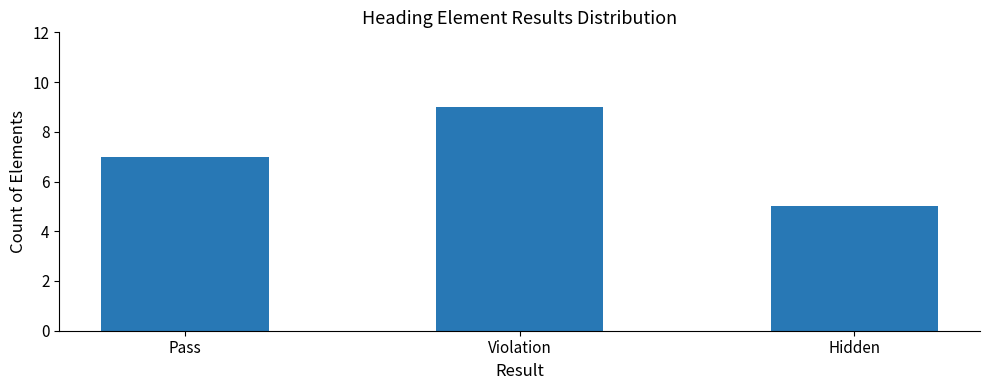

What is the label of the 3rd bar from the right?

Pass